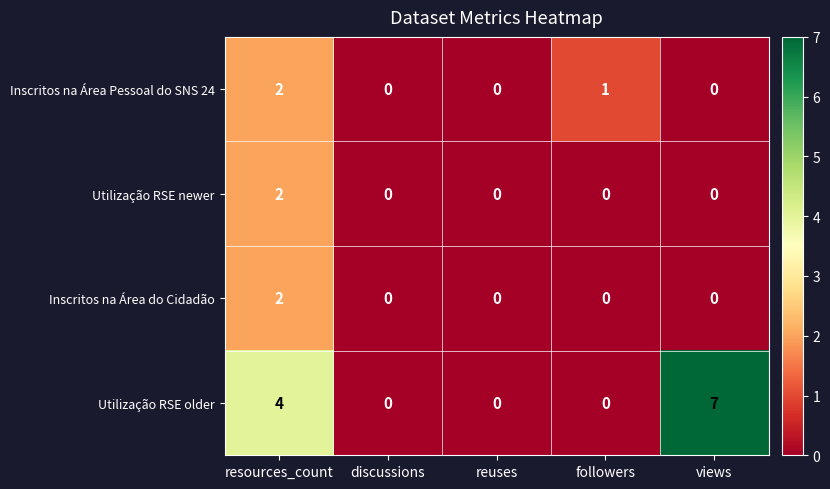

True or false: Utilização RSE newer has a value of 0 at followers.

True